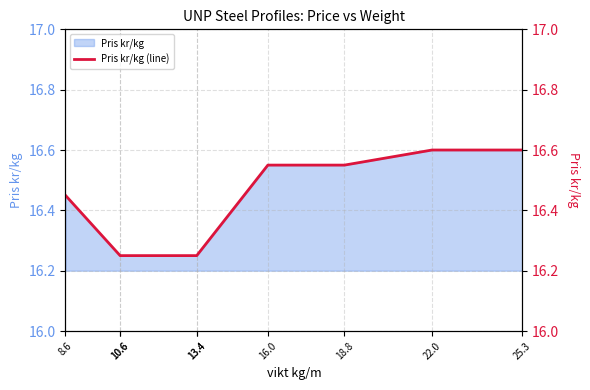

At which label is the value closest to 16?

10.6